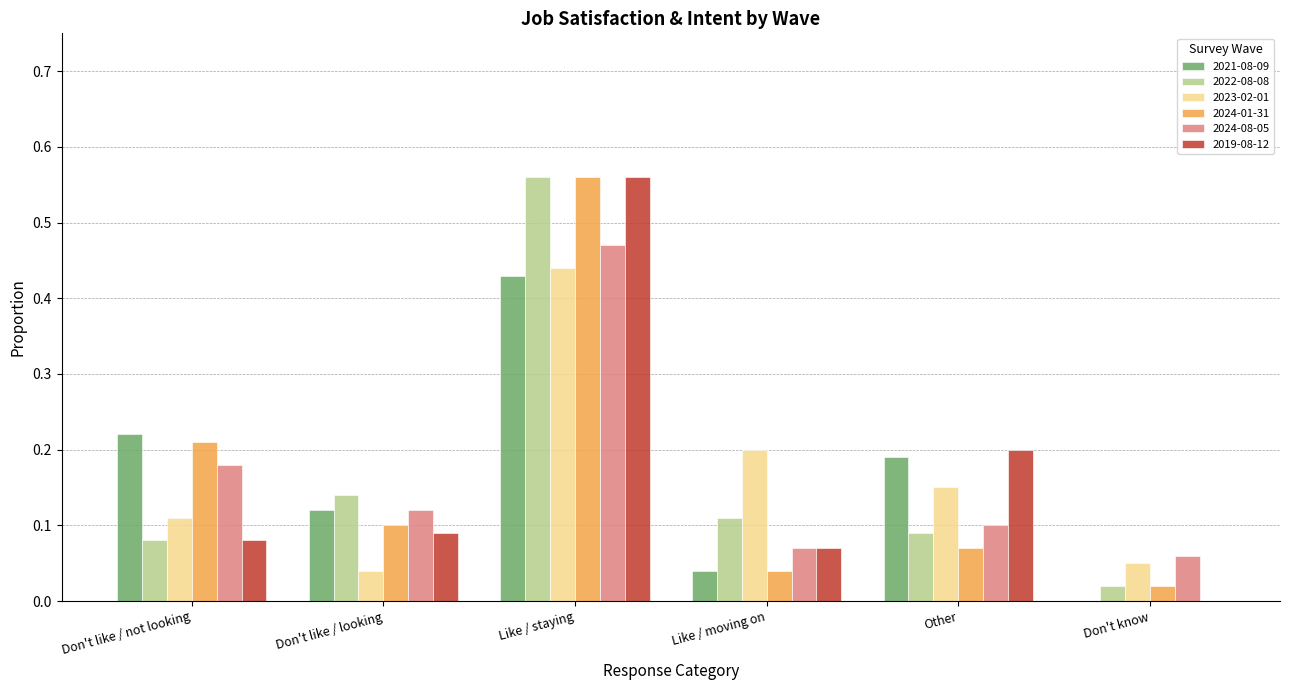

How many categories are shown in the chart?

6